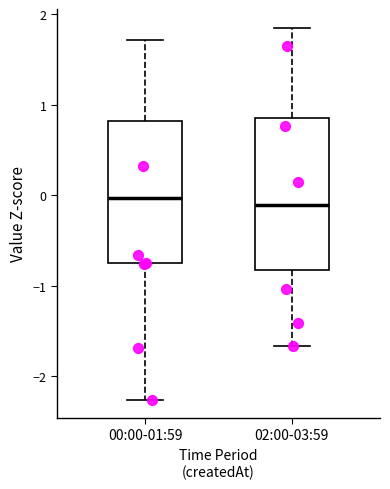

Which box is the tallest, from its lower edge to its upper edge?

02:00-03:59